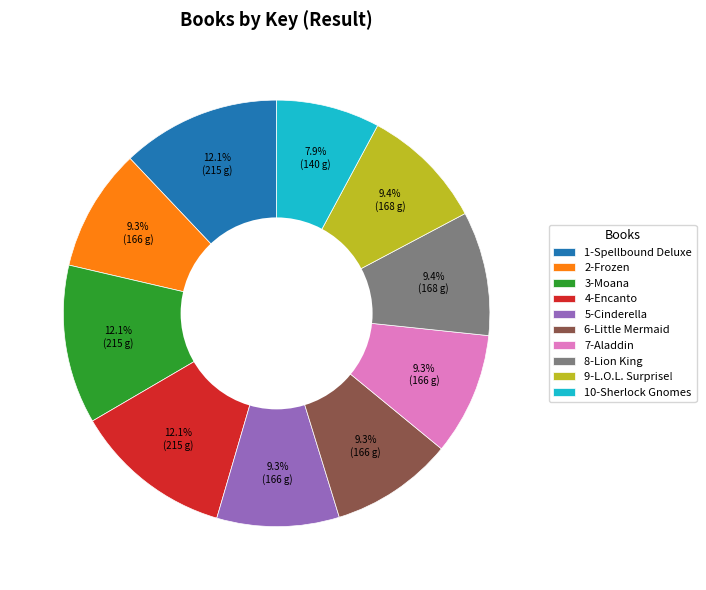

Which has a higher value, 1-Spellbound Deluxe or 6-Little Mermaid?

1-Spellbound Deluxe